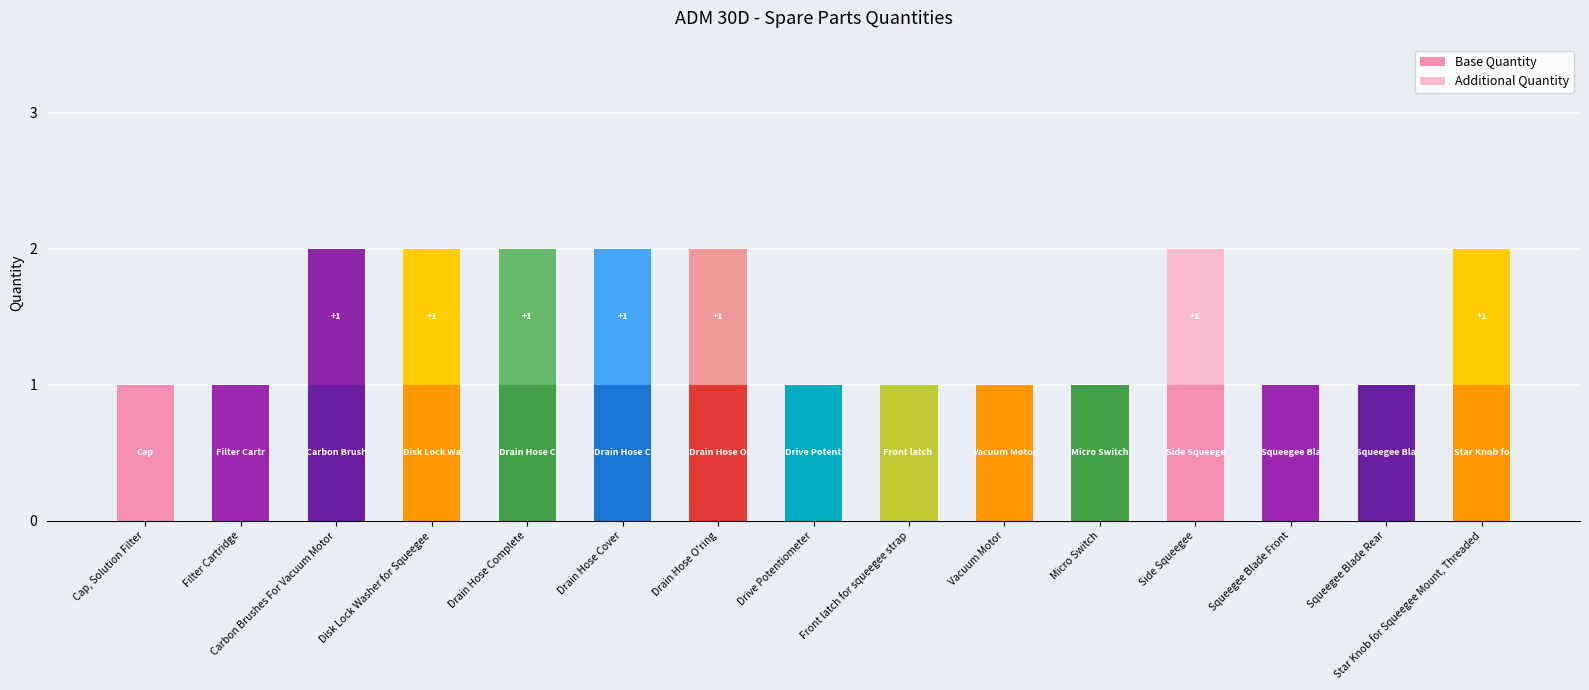

Is it true that Base Quantity equals 2 at Disk Lock Washer for Squeegee?

False